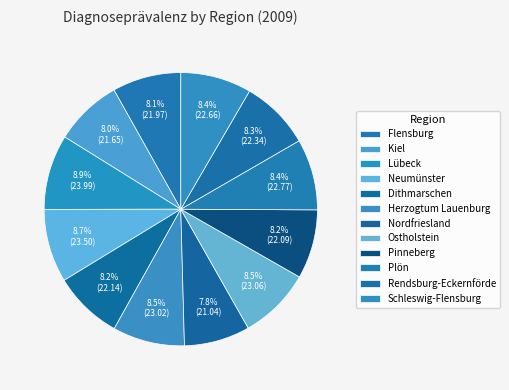

What is the total percentage of Ostholstein and Plön?

17.0%